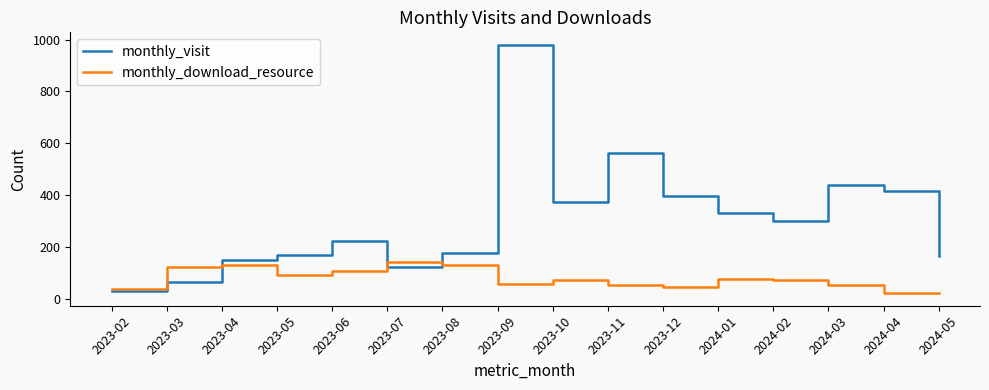

What is the sum of all monthly_visit values?

4890